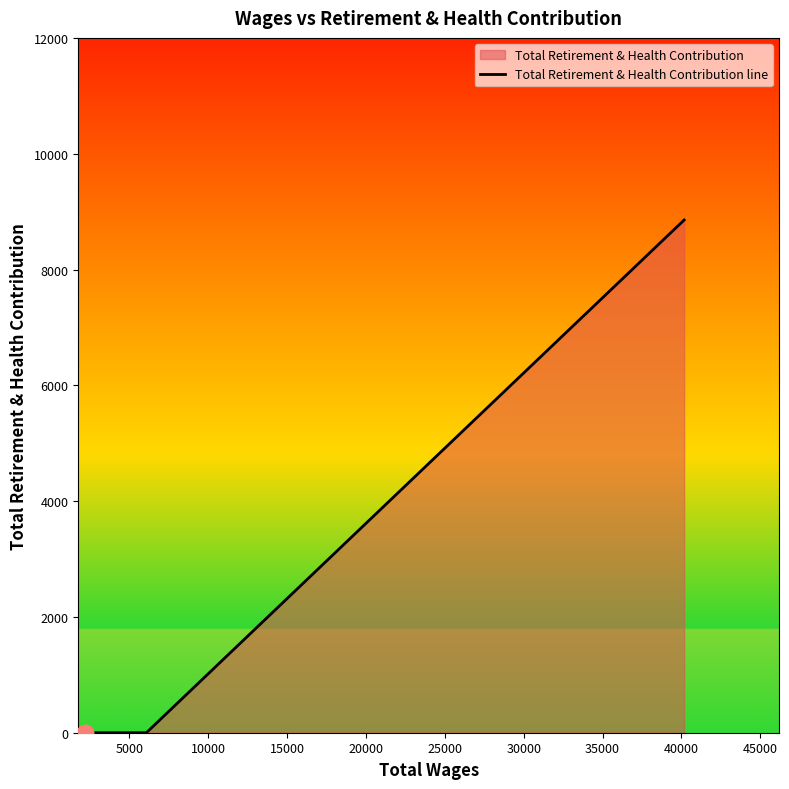

What is the average value?

2952